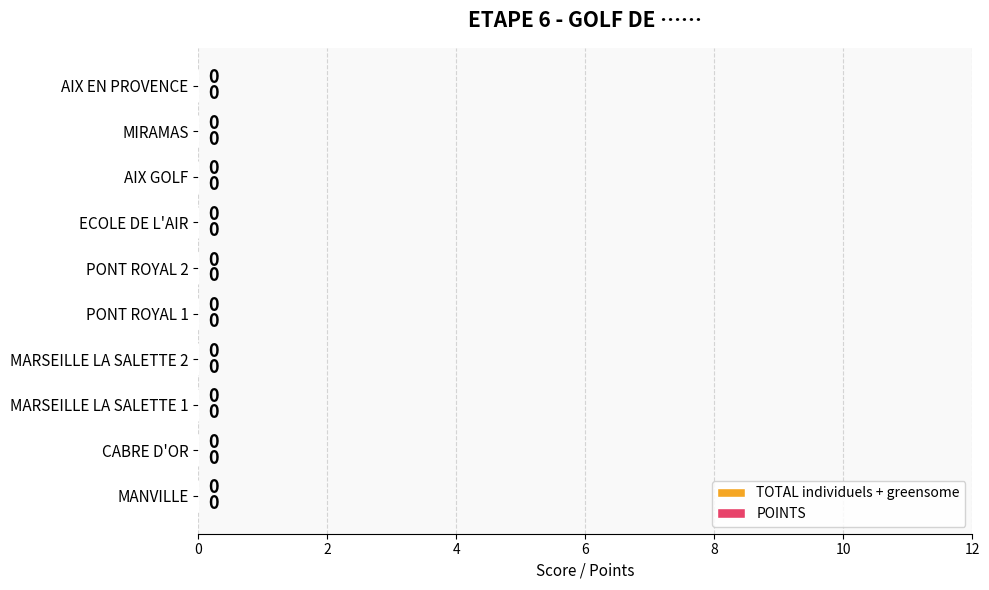

The TOTAL individuels + greensome series shows 0 at AIX EN PROVENCE. True or false?

True